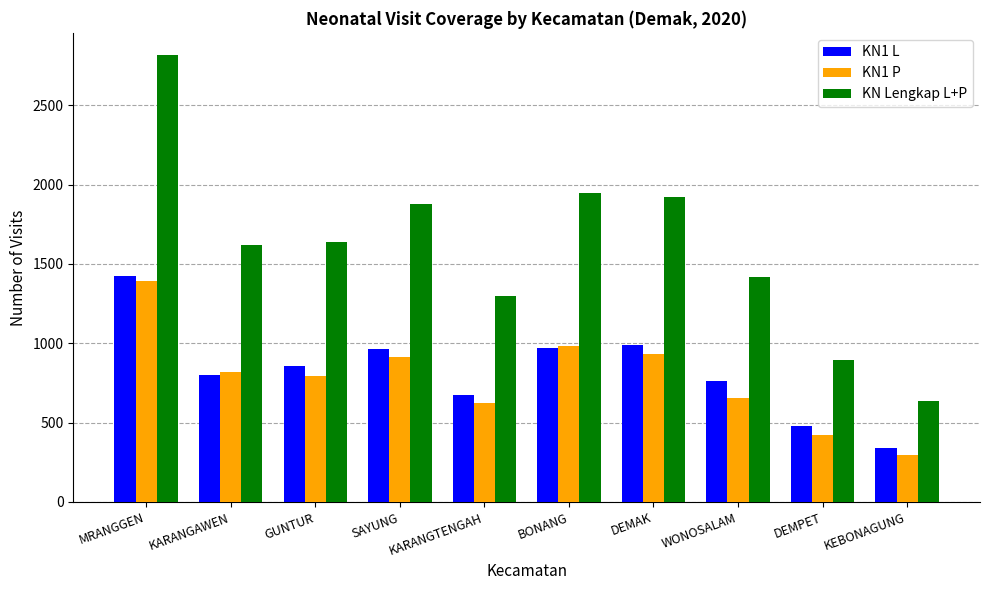

Read the KN1 L value at KEBONAGUNG.

341